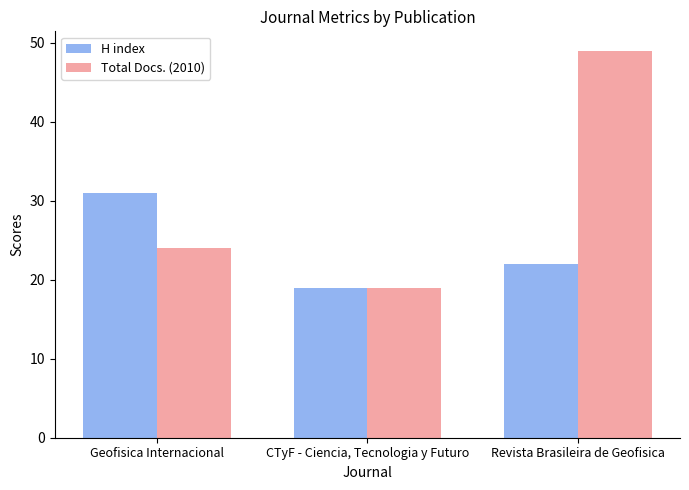

Is it true that H index equals 31 at Geofisica Internacional?

True